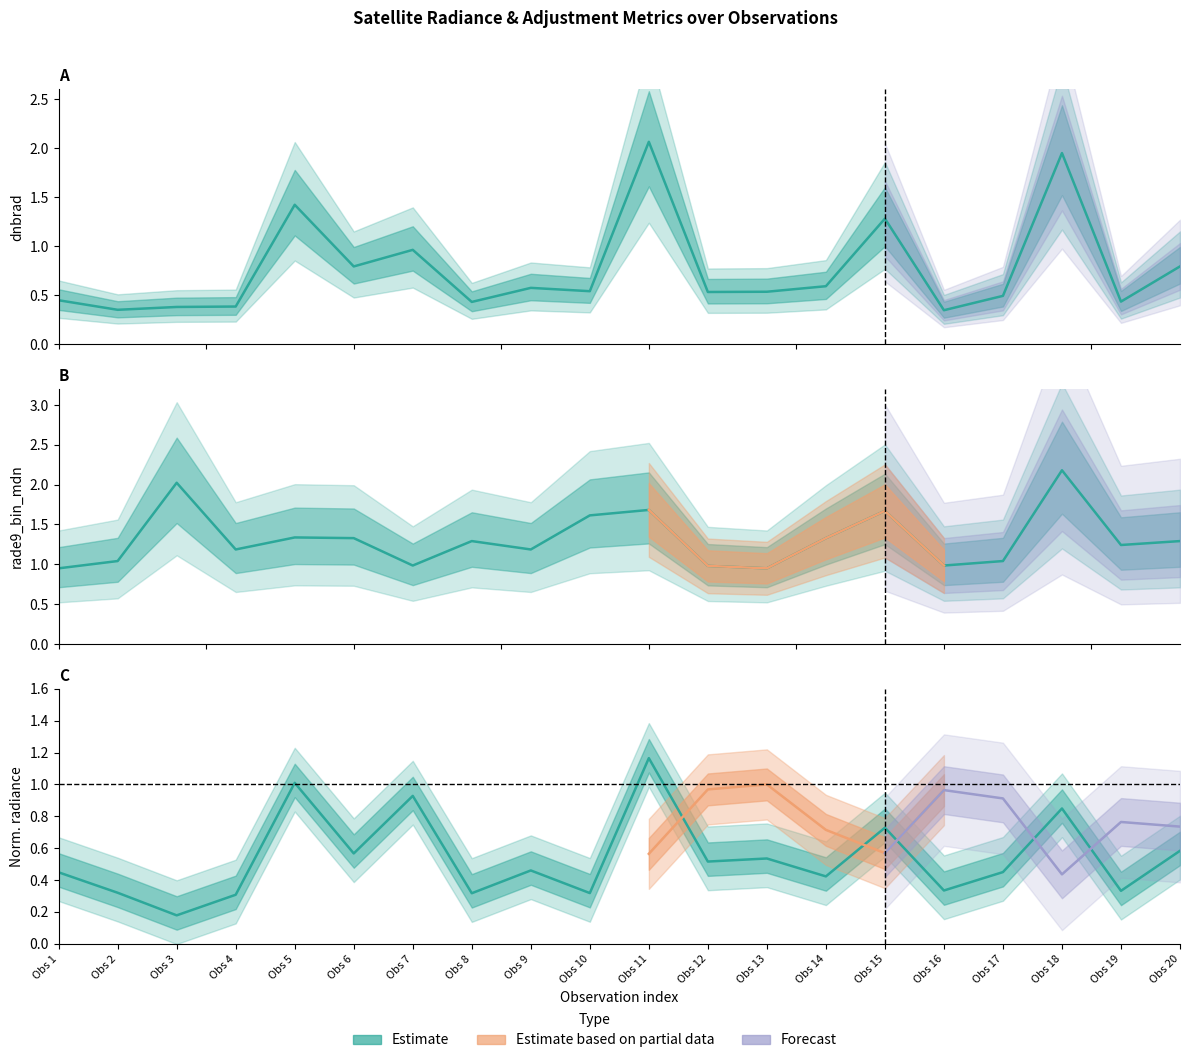

What is the lowest value of the rade9_bin_mdn series?

0.9